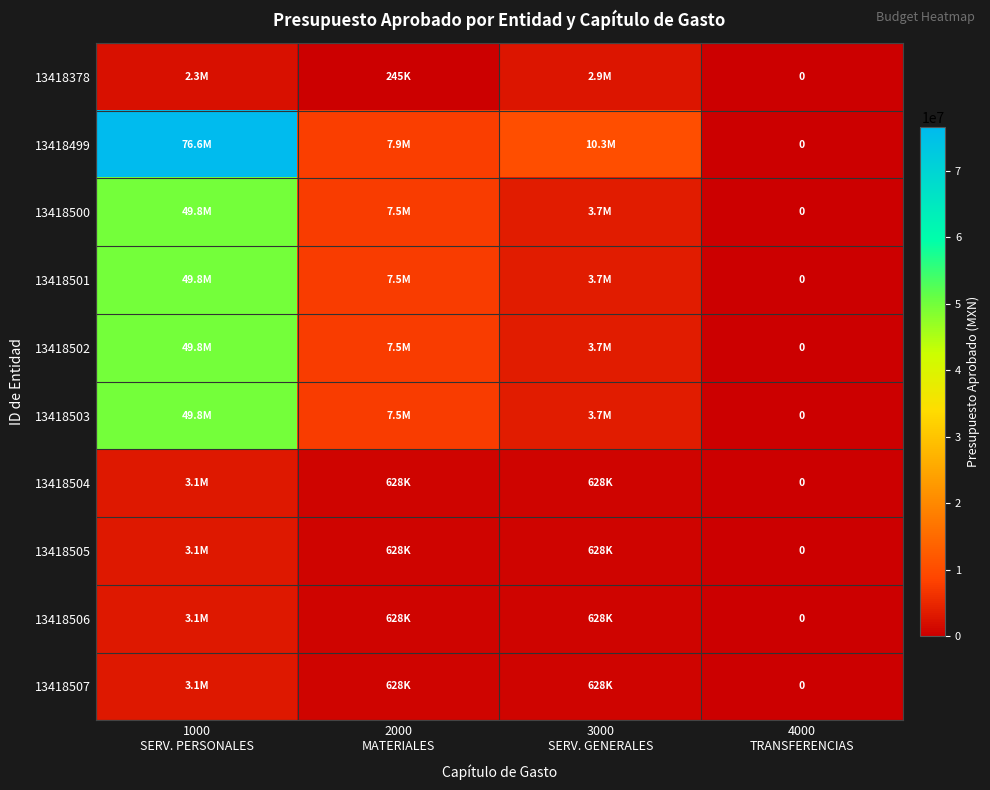

What is the sum of all 13418505 values?

4337115.7